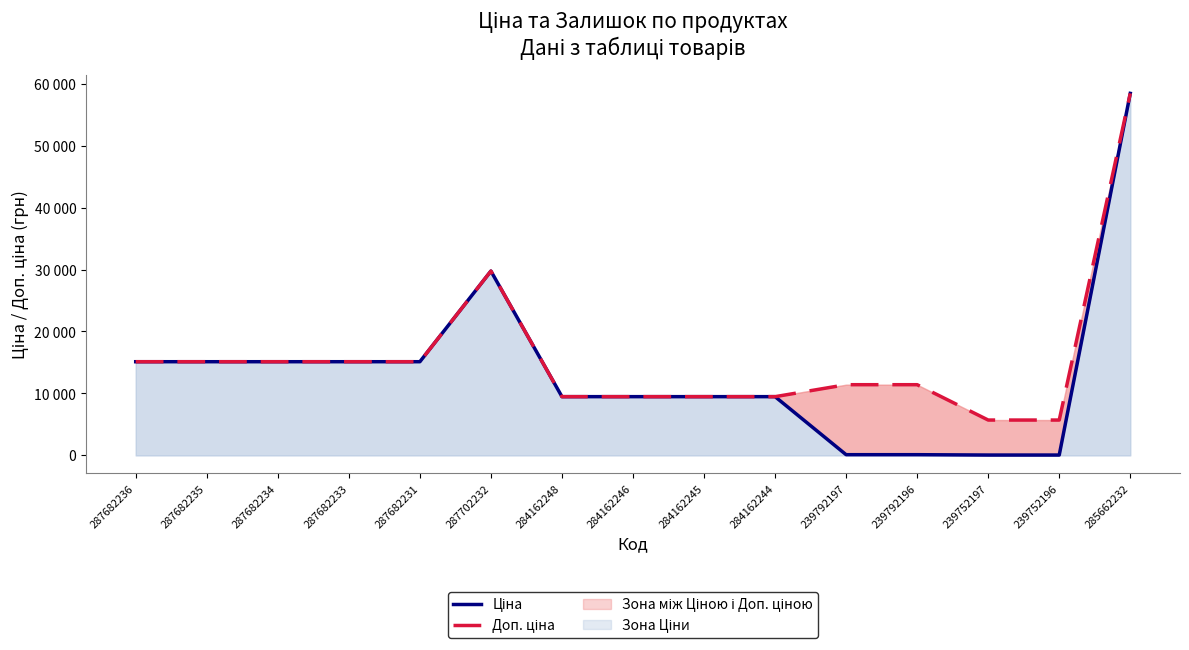

What position from the left is 239752197?

13